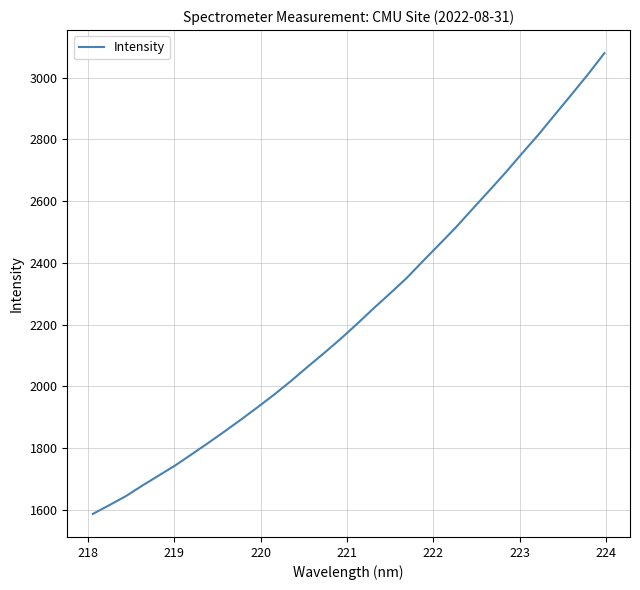

What is the average value?

2232.7